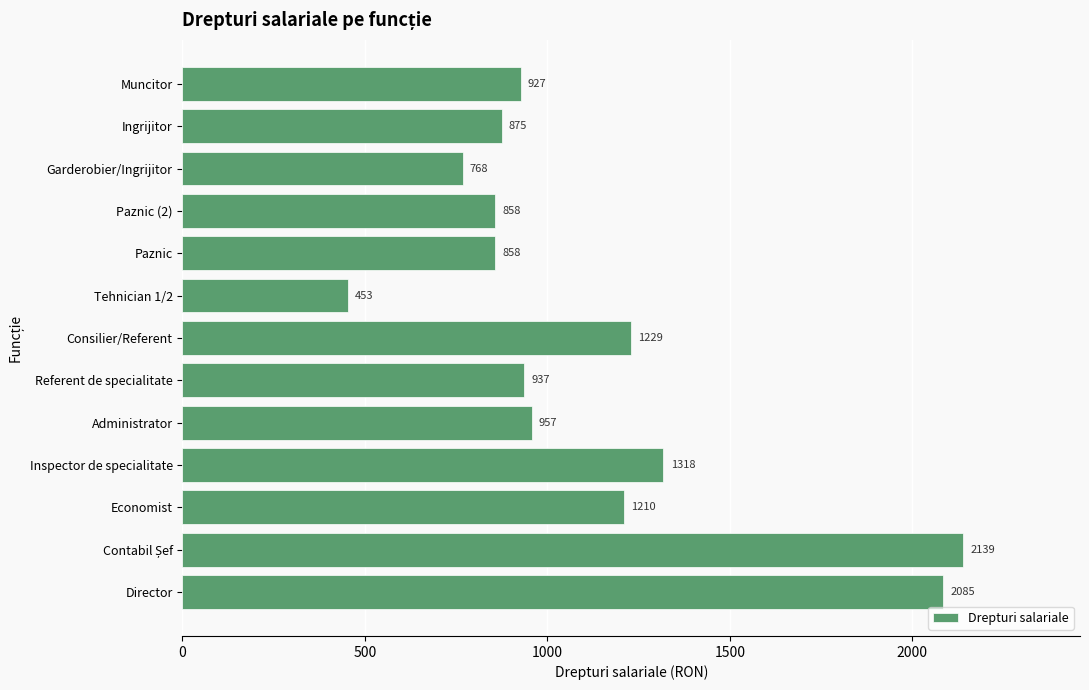

What is the greatest value displayed?

2139